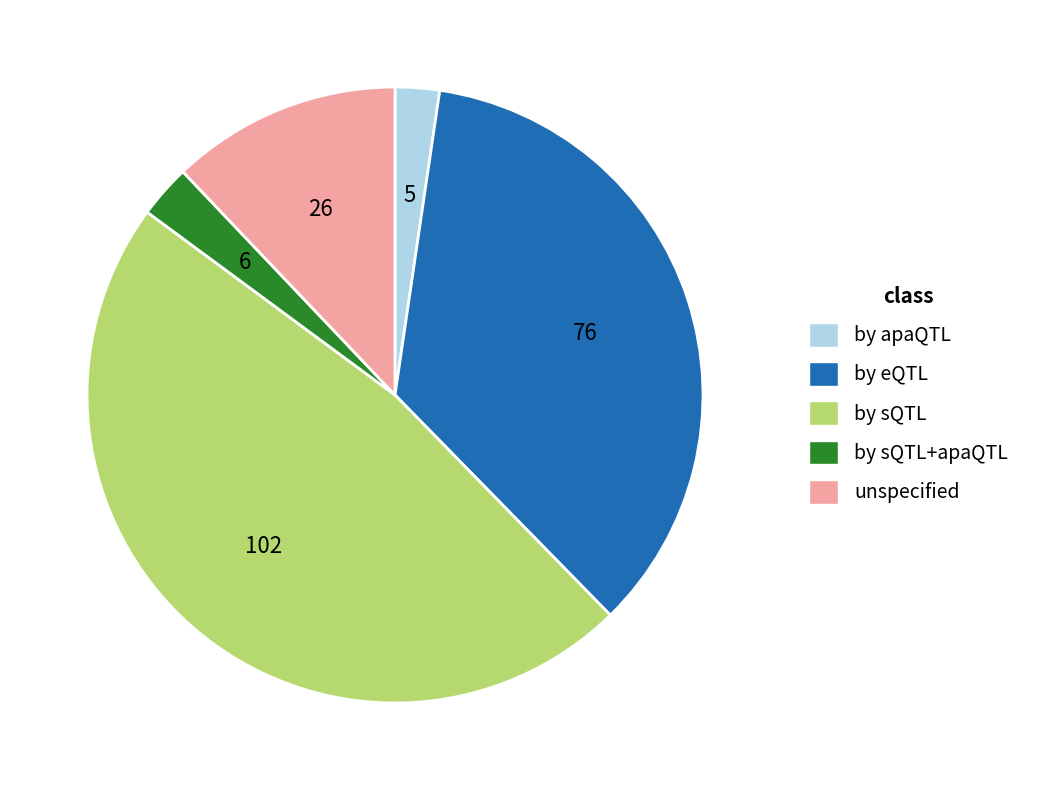

Does any single category account for the majority?

No